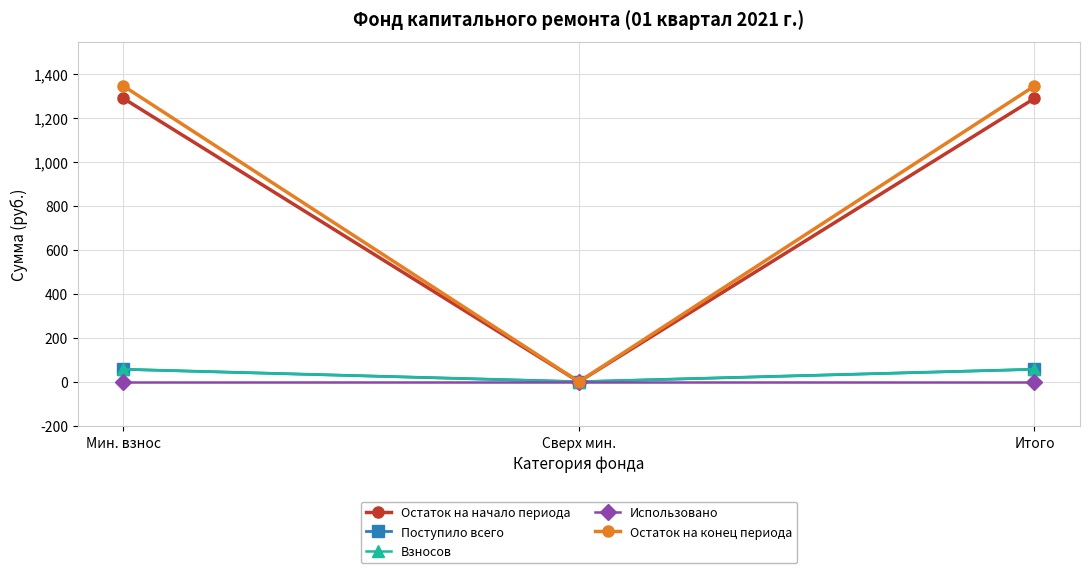

Which series has the largest range (max minus min)?

Остаток на конец периода